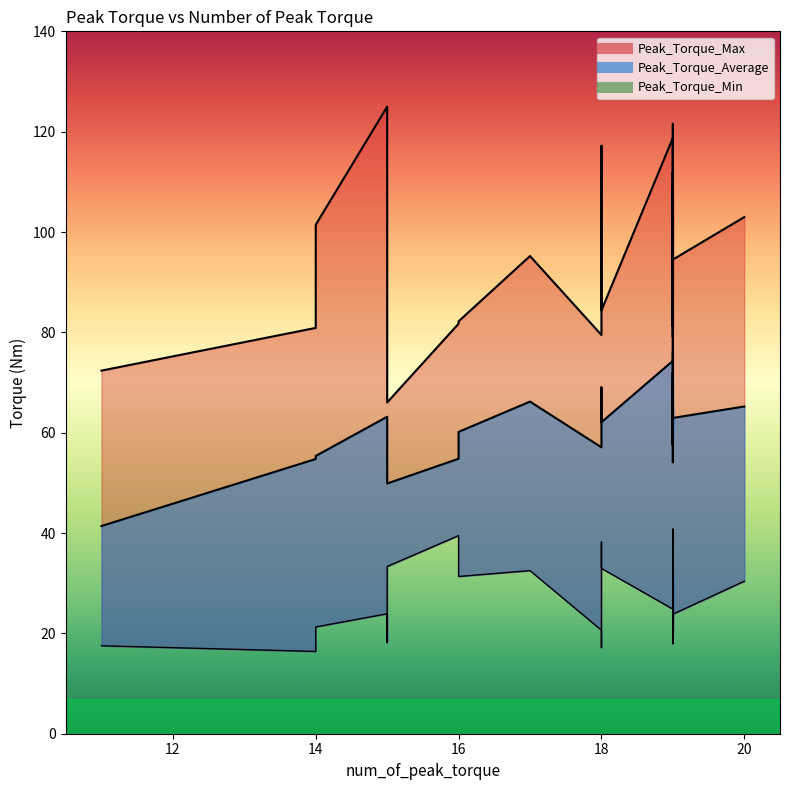

Does the chart have visible grid lines?

No